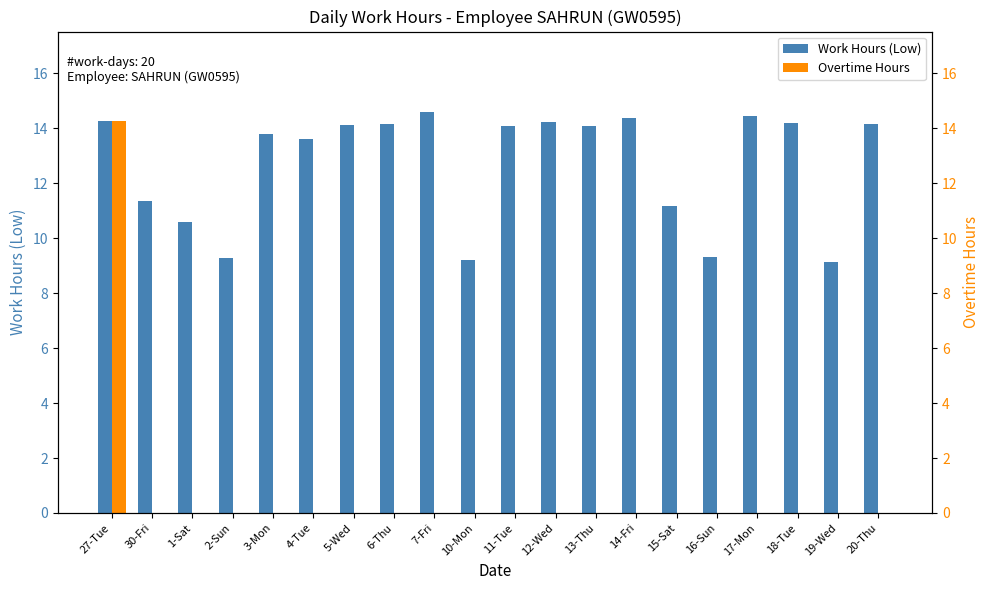

Reading right to left, transcribe all the data shown in this chart.

Work Hours (Low): 14.2	9.1	14.2	14.4	9.3	11.2	14.4	14.1	14.2	14.1	9.2	14.6	14.2	14.1	13.6	13.8	9.3	10.6	11.4	14.3
Overtime Hours: 0.0	0.0	0.0	0.0	0.0	0.0	0.0	0.0	0.0	0.0	0.0	0.0	0.0	0.0	0.0	0.0	0.0	0.0	0.0	14.3